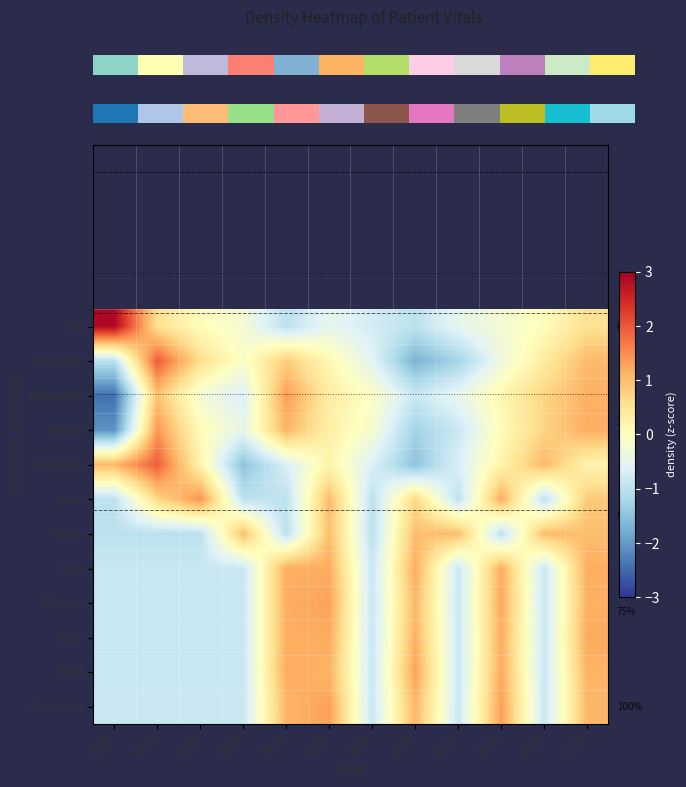

At 11:19, list the series in order from smallest to largest.

RespRate, HR, Urine, Temp, NISysABP, Creatinine, BUN, NIDiasABP, Glucose, NIMAP, GCS, HCT